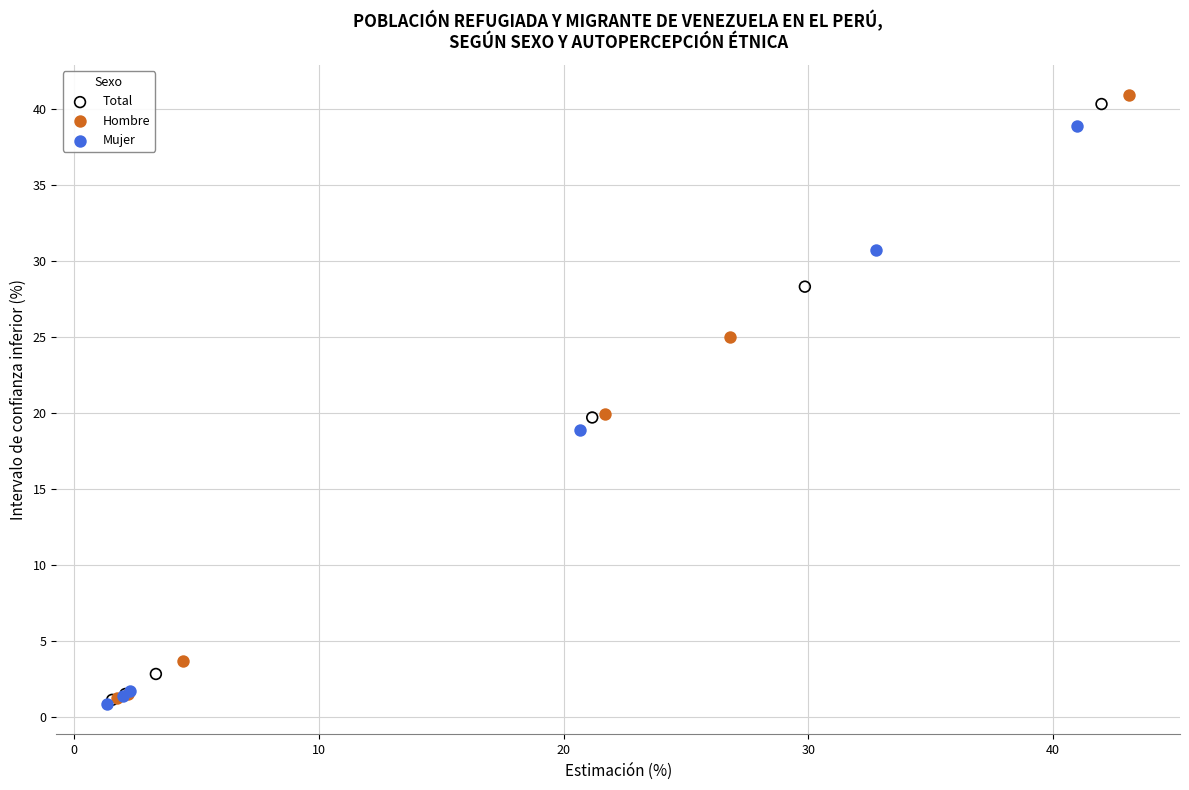

Which series has the widest spread of Y values?

Hombre